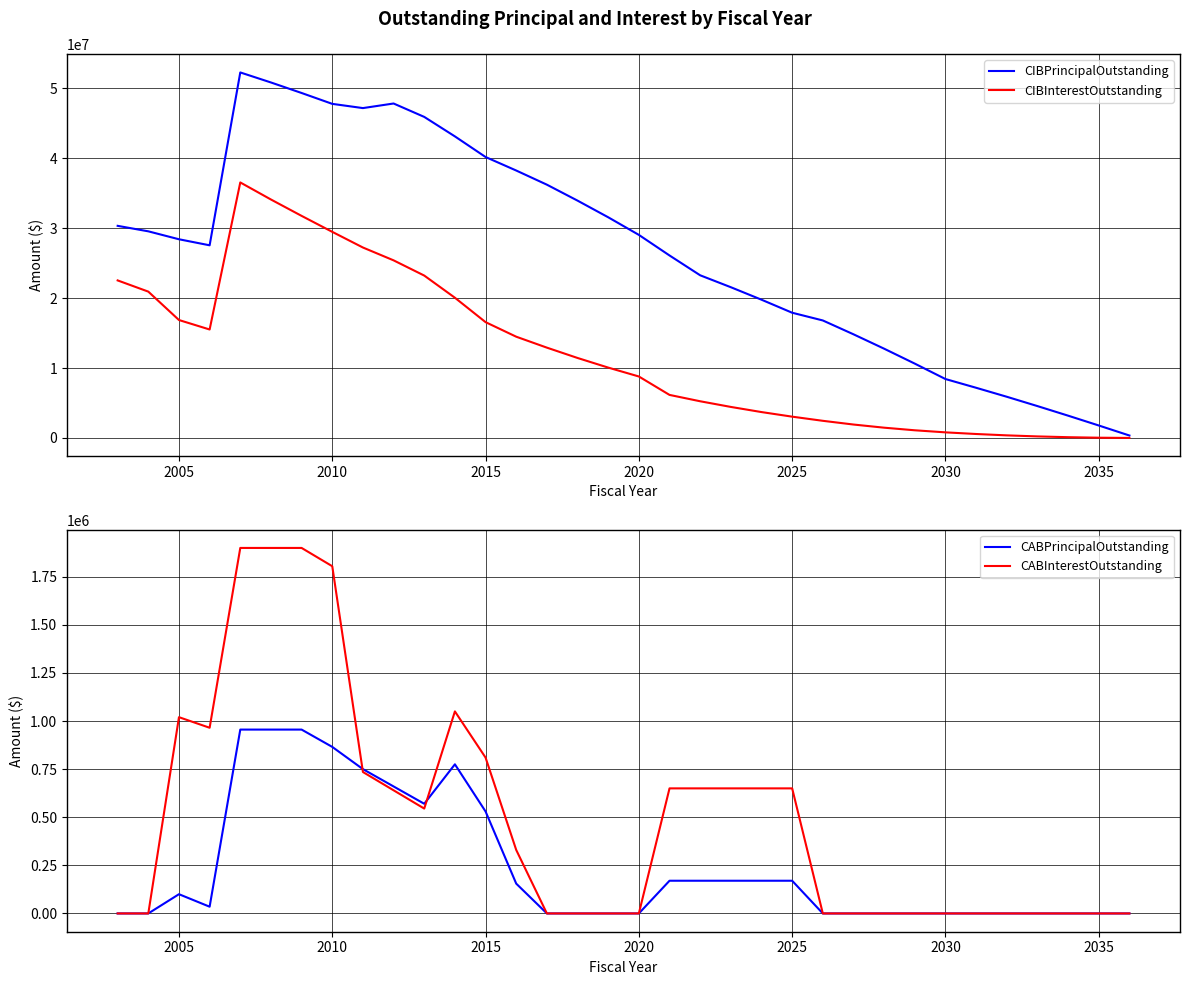

Which series has the largest range (max minus min)?

CIBPrincipalOutstanding